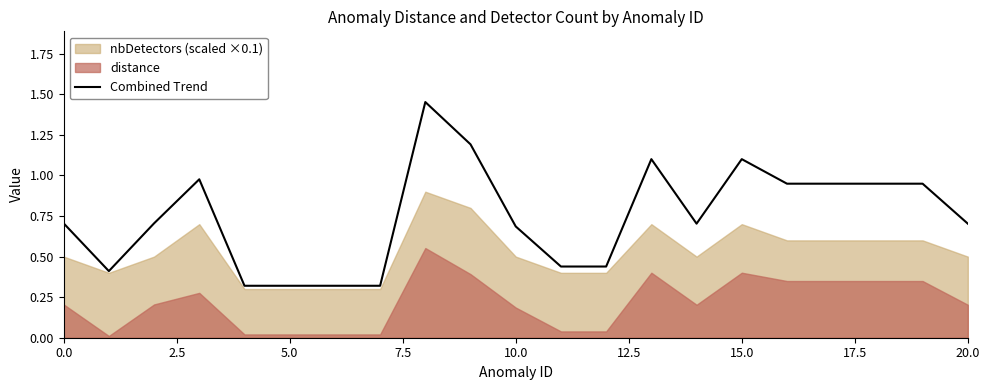

The value of Combined Trend at 15.0 is 1.1. True or false?

True